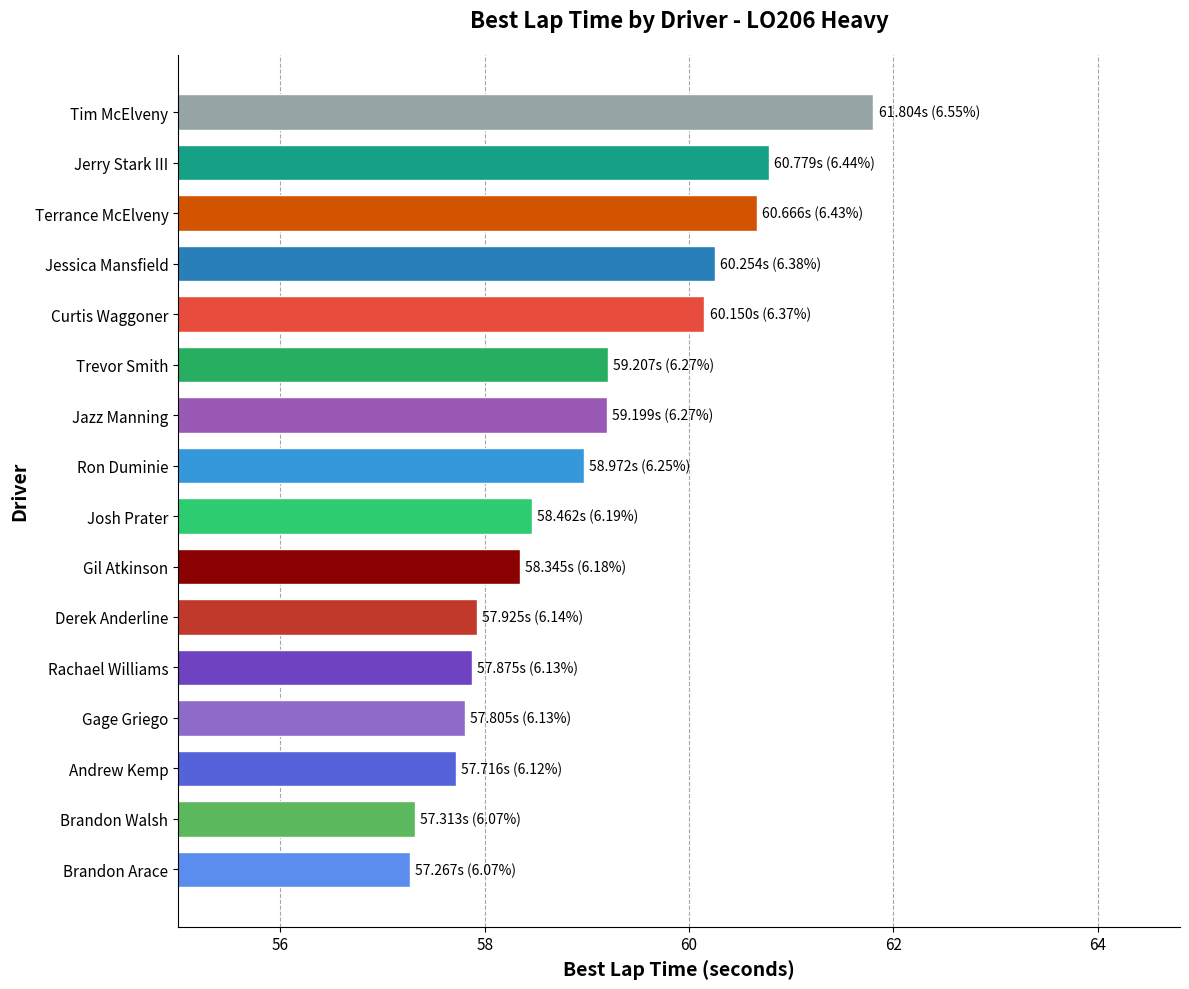

The value at Jazz Manning is 35.3. True or false?

False